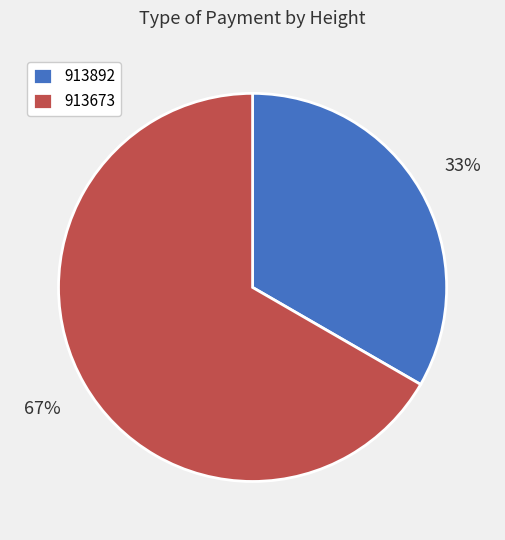

To the nearest percent, what percentage of the pie is 913673?

67%